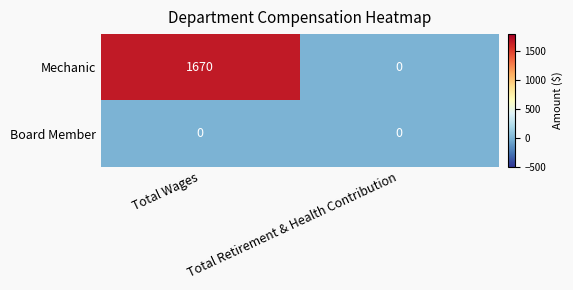

Which series has the largest range (max minus min)?

Mechanic